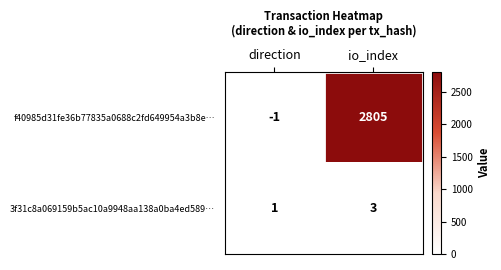

Is the value of f40985d31fe36b77835a0688c2fd649954a3b8e… at direction greater than the value of 3f31c8a069159b5ac10a9948aa138a0ba4ed589… at io_index?

No